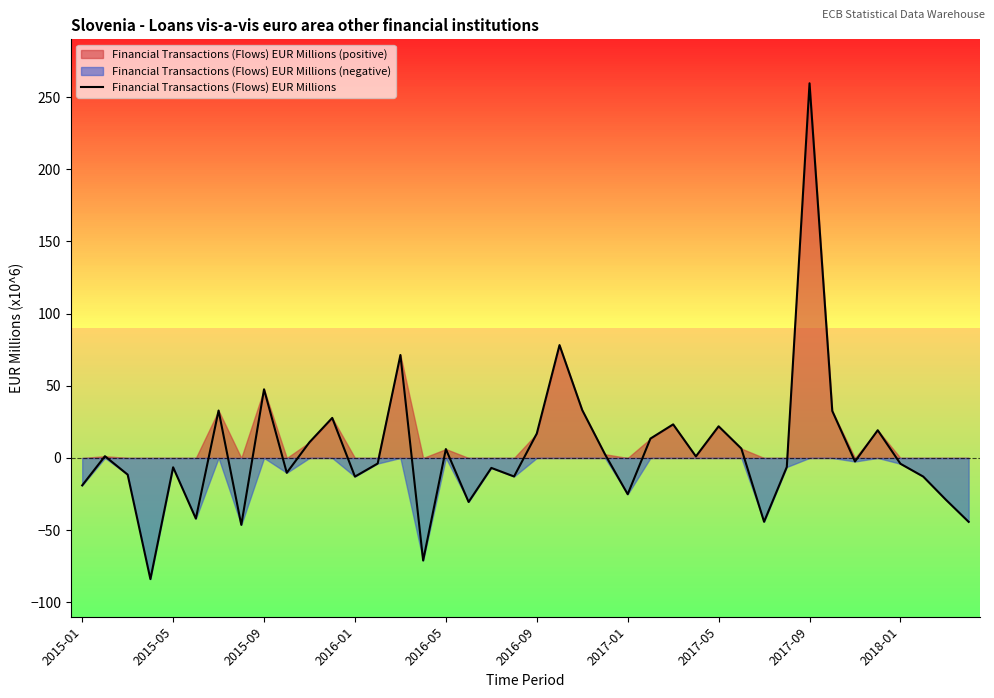

Which category has the highest value in the Financial Transactions (Flows) EUR Millions series?

2017-09